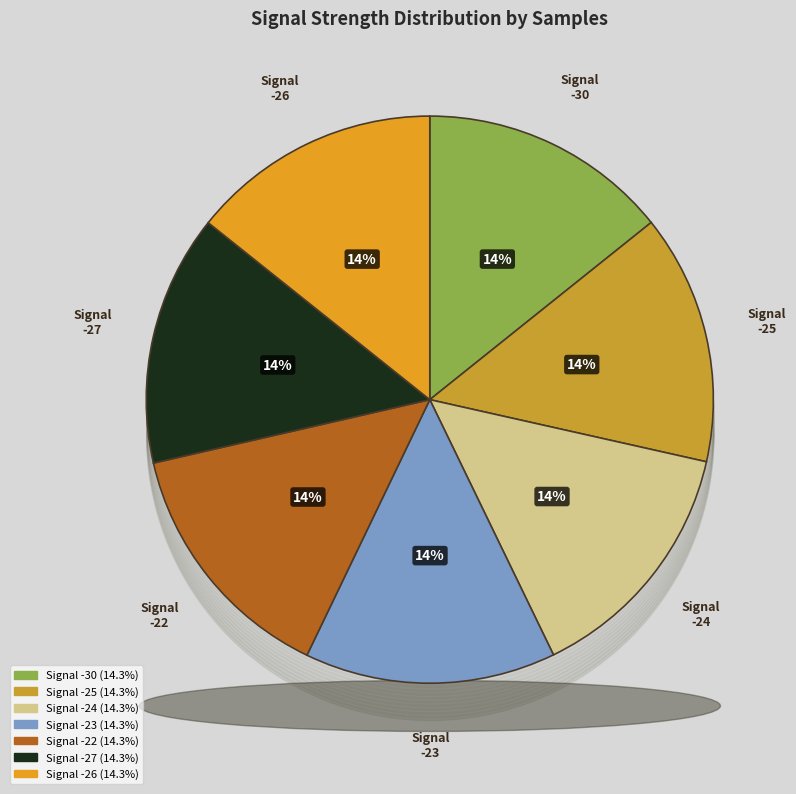

What percentage is the -26 slice, to the nearest percent?

14%